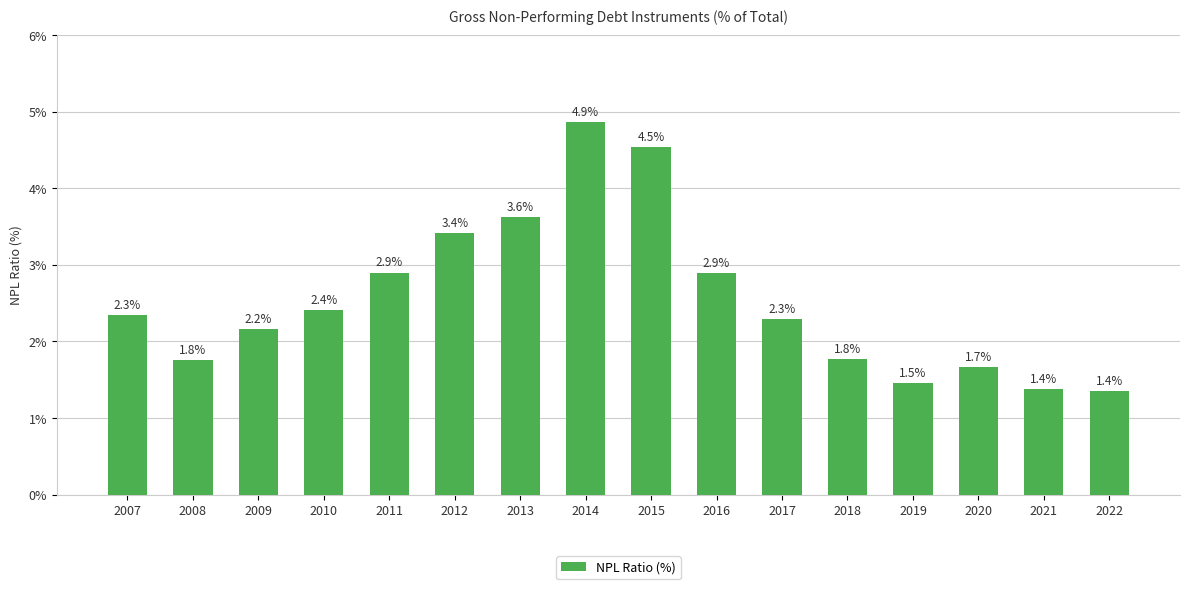

At which label does the data first exceed 2?

2007